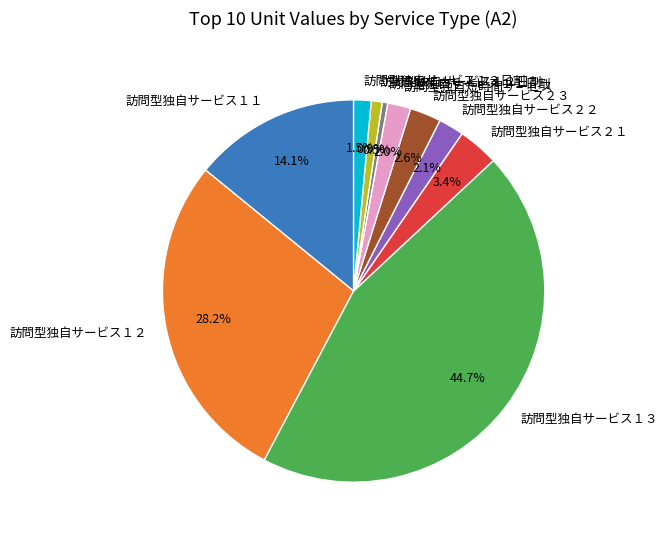

What portion of the pie excludes 訪問型独自サービス２２?

97.9%